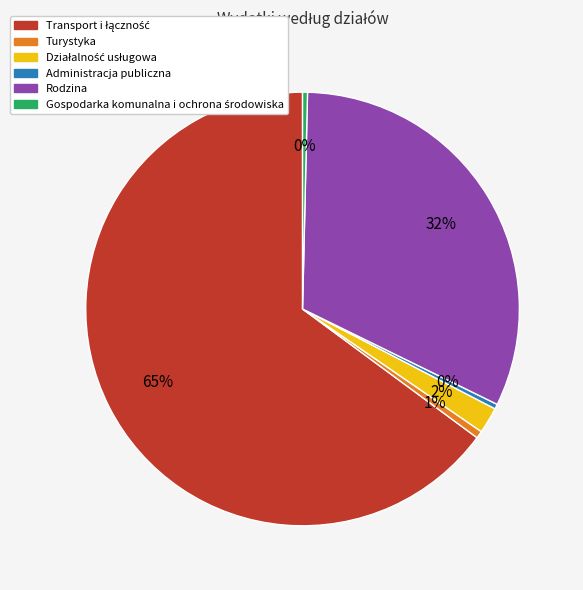

Count the number of slices in the pie.

6